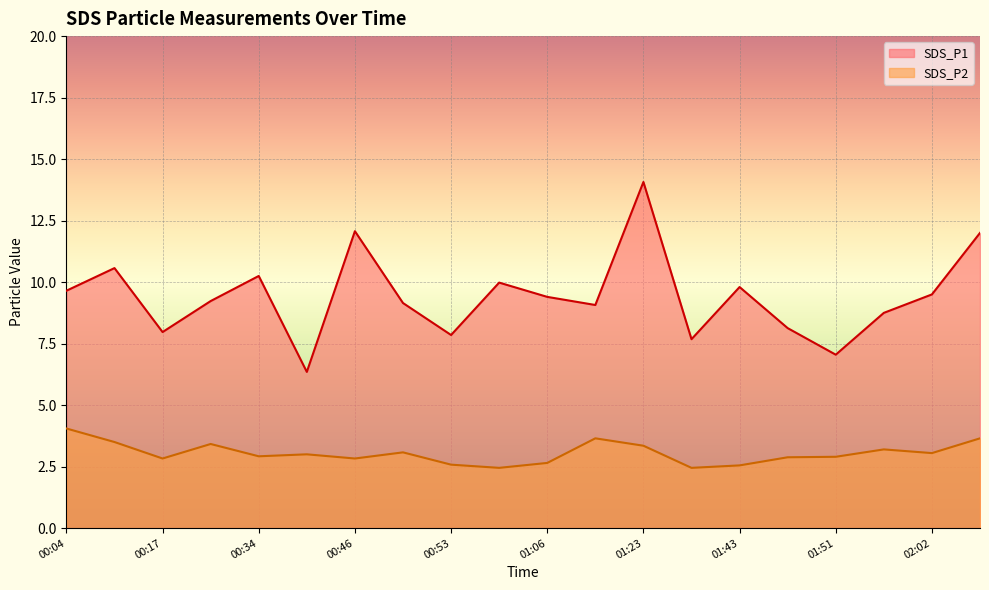

True or false: SDS_P2 and SDS_P1 intersect in this chart.

False